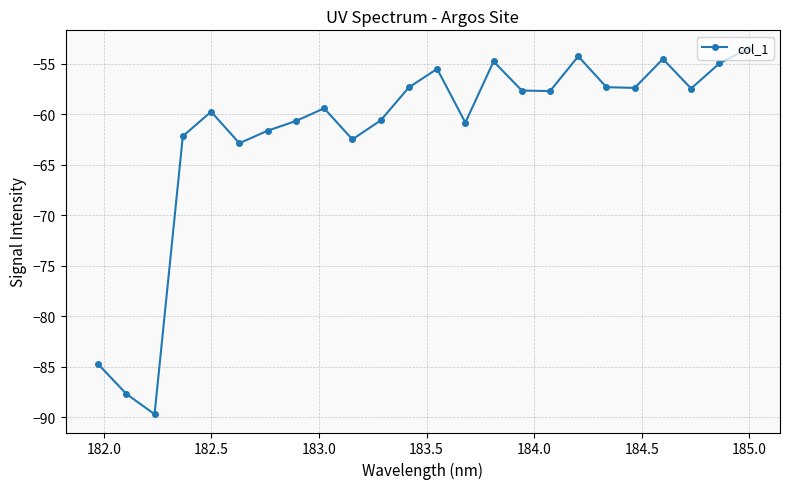

True or false: the data has more than 1 interior local peaks.

True